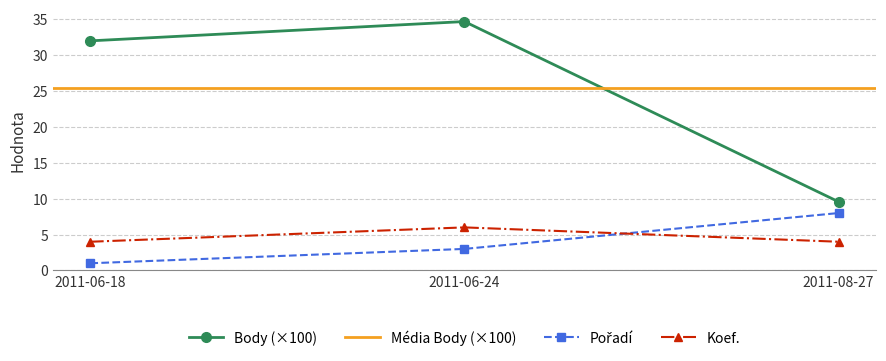

What is the maximum value for Koef.?

6.0